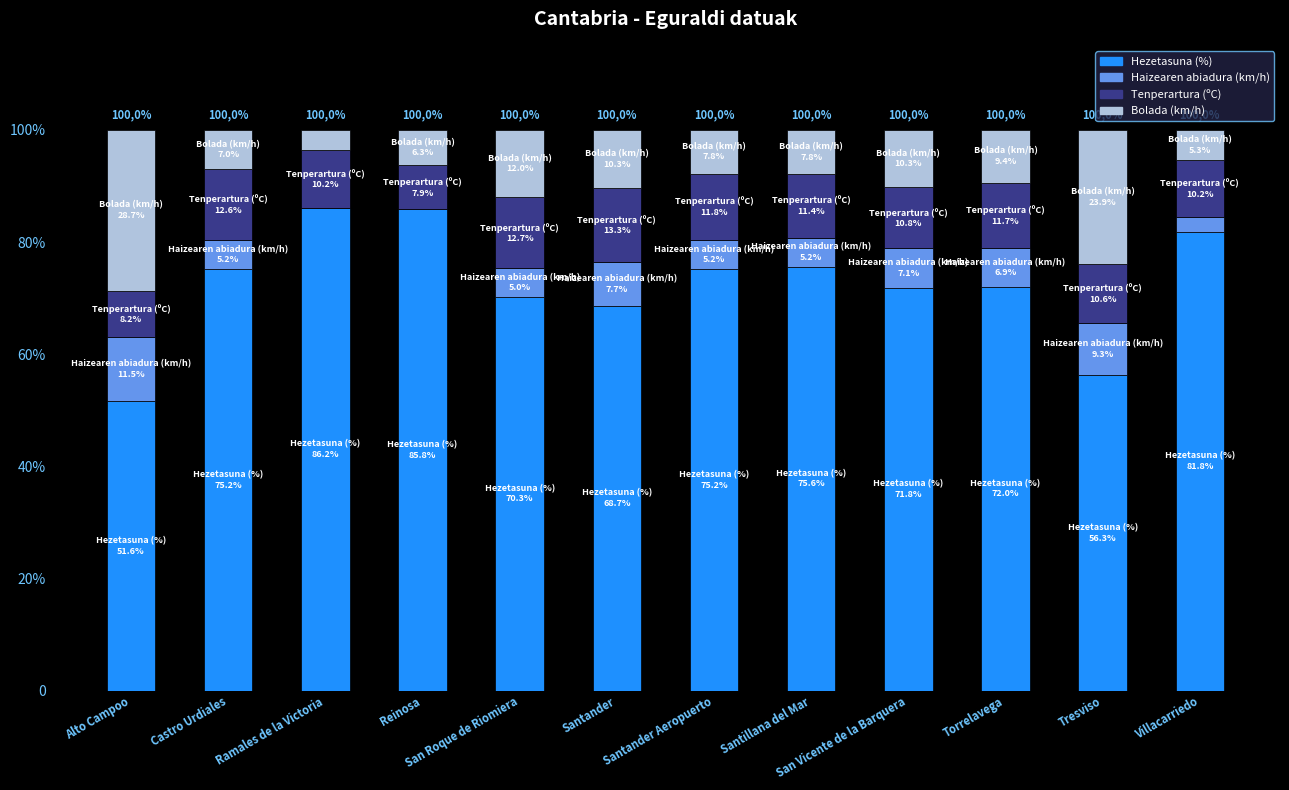

The Hezetasuna (%) series shows 86.2 at Ramales de la Victoria. True or false?

True